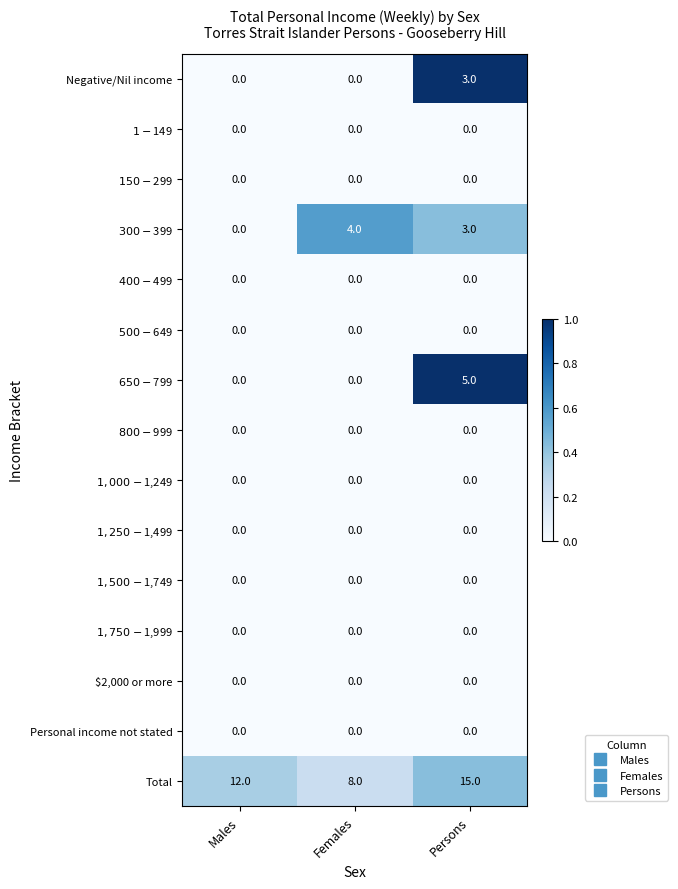

True or false: Personal income not stated has a value of 0 at Males.

True